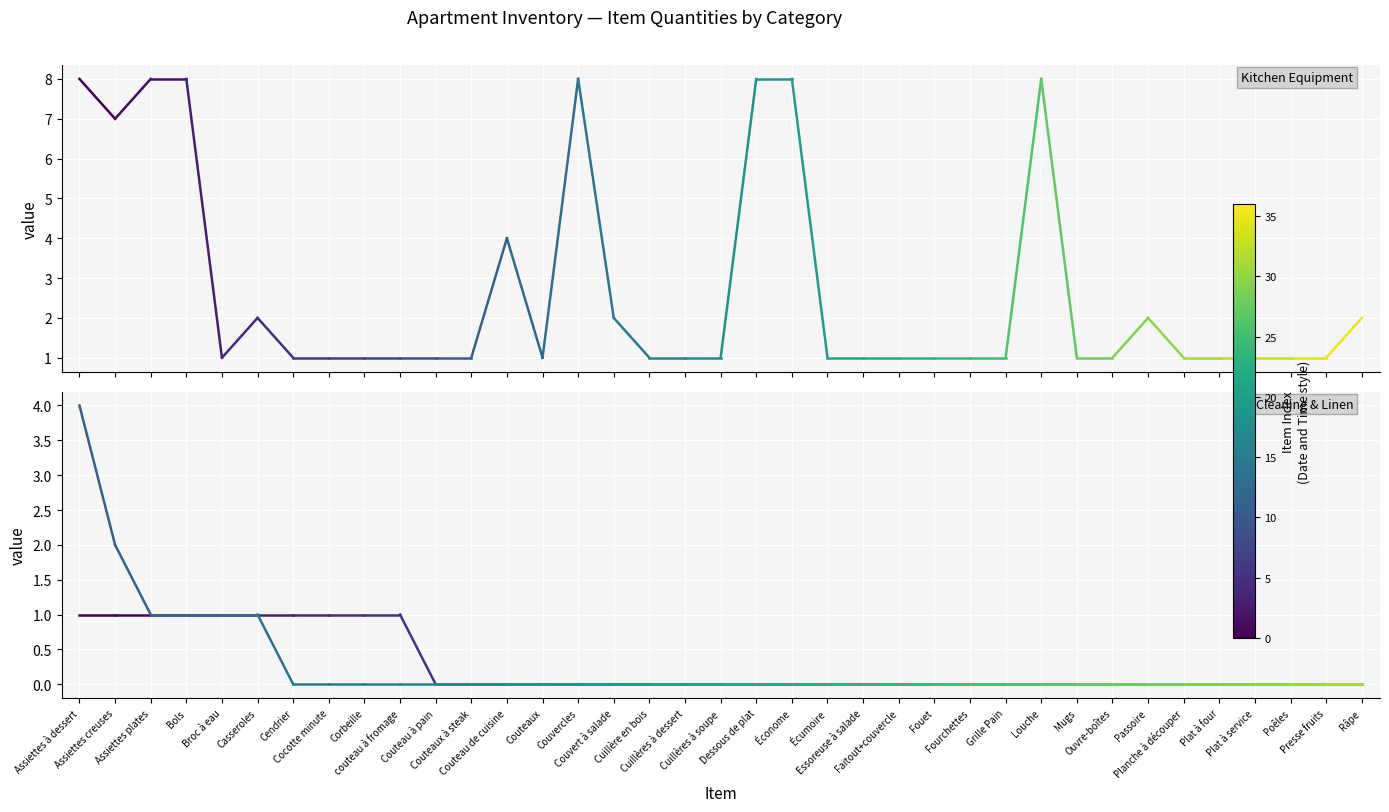

At how many categories does at least one series exceed 6?

8